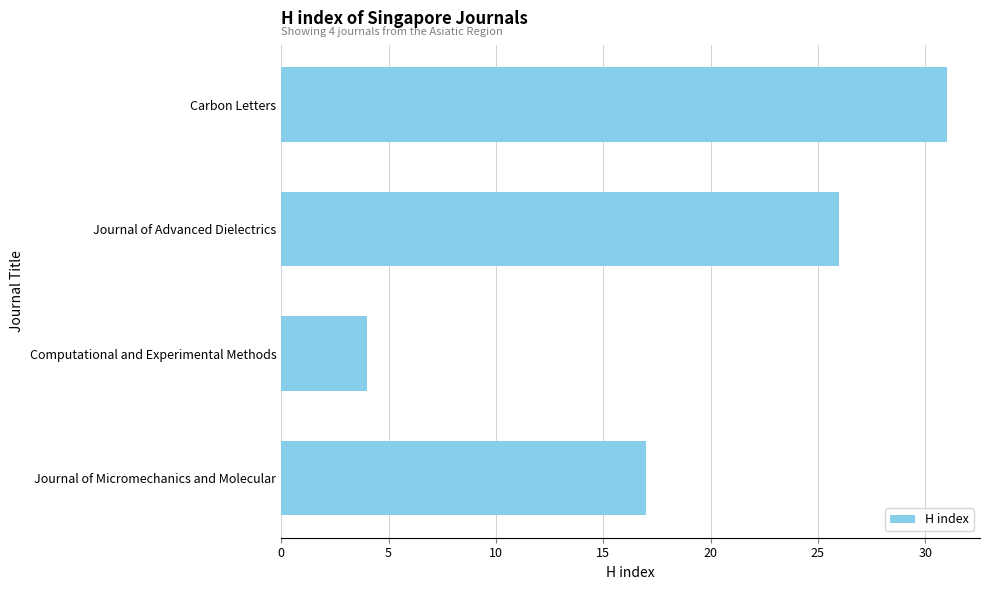

What is the difference between the maximum and minimum values?

27